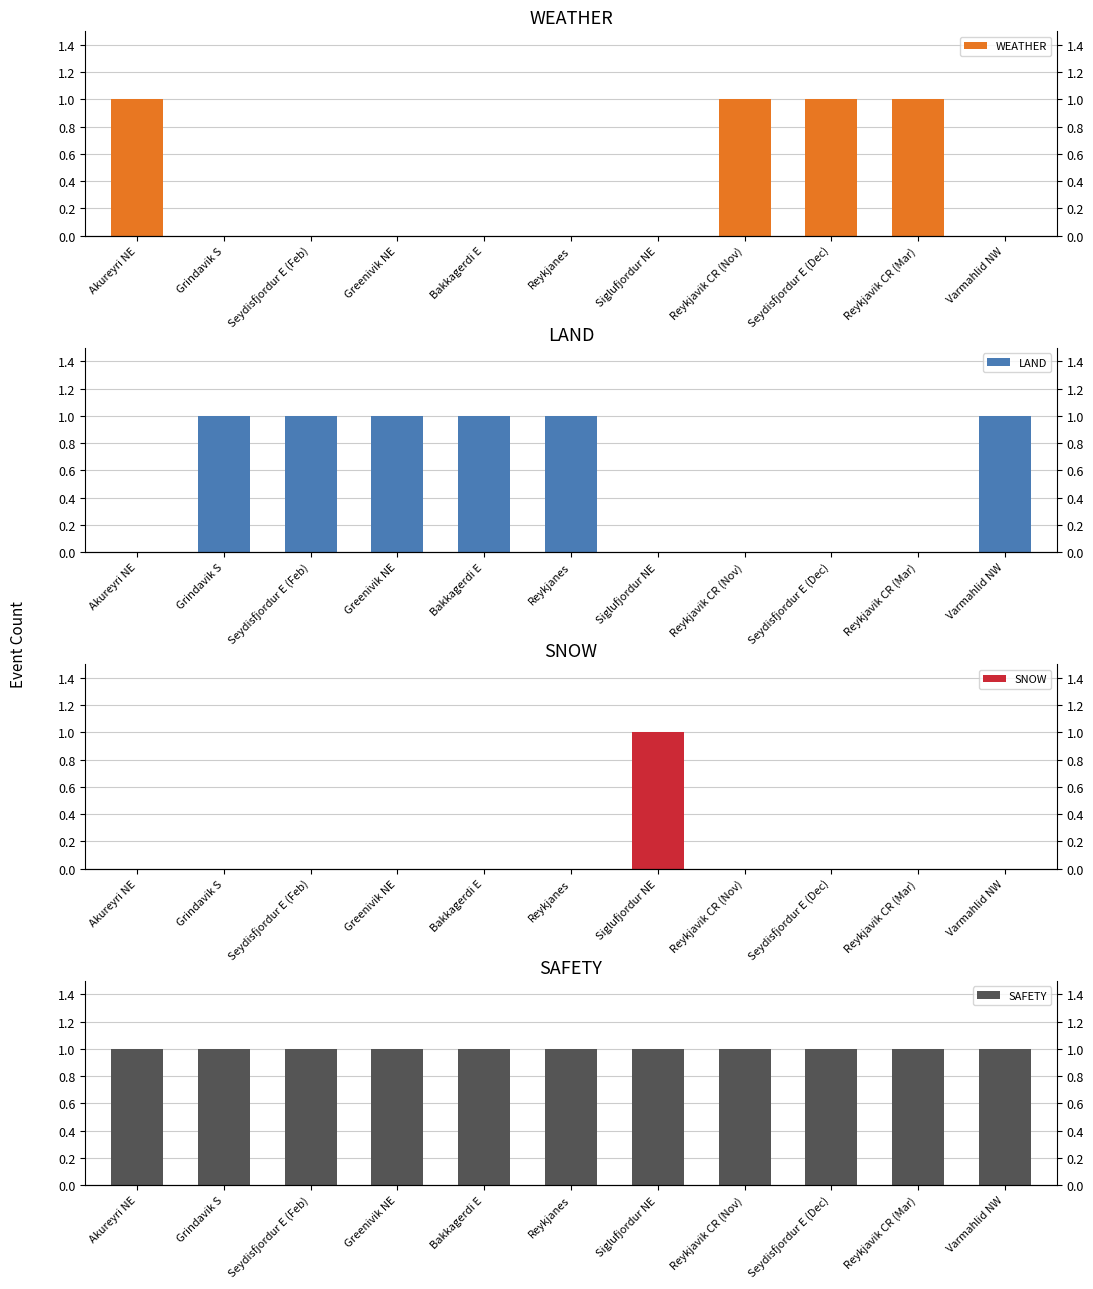

How many bars are there in total?

44